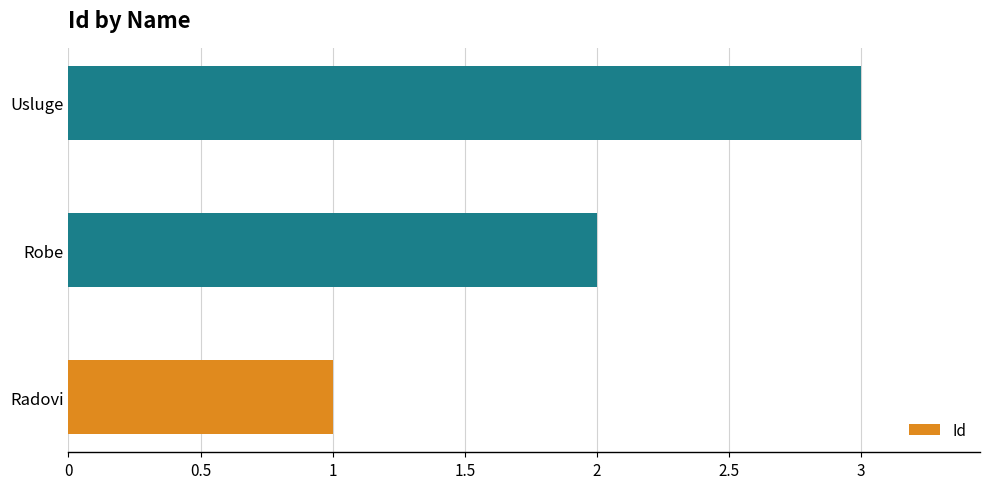

Between Usluge and Radovi, which is larger?

Usluge